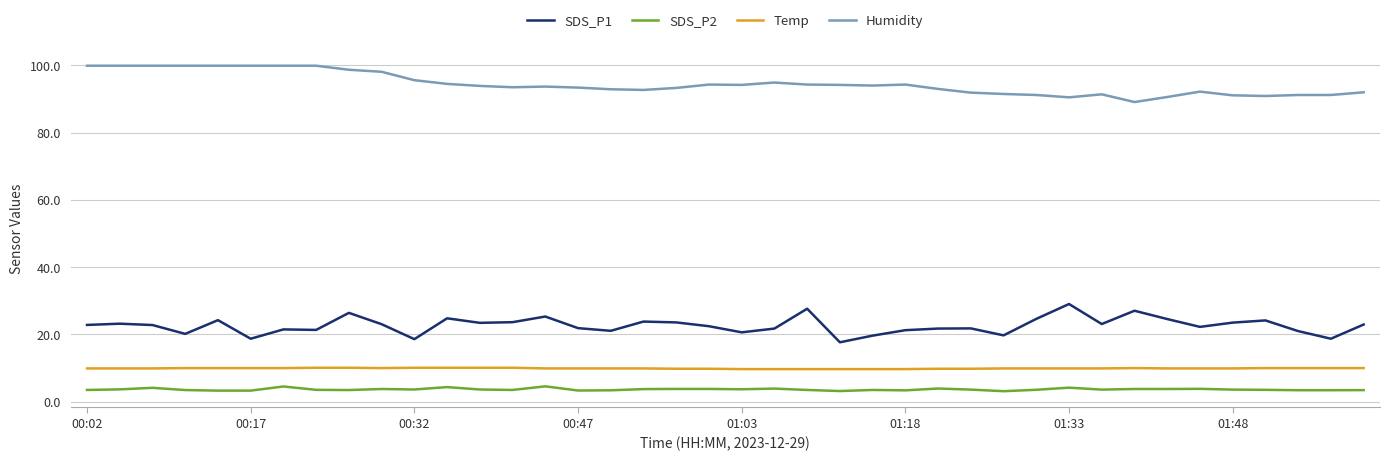

What is the minimum value shown in the chart?

3.1